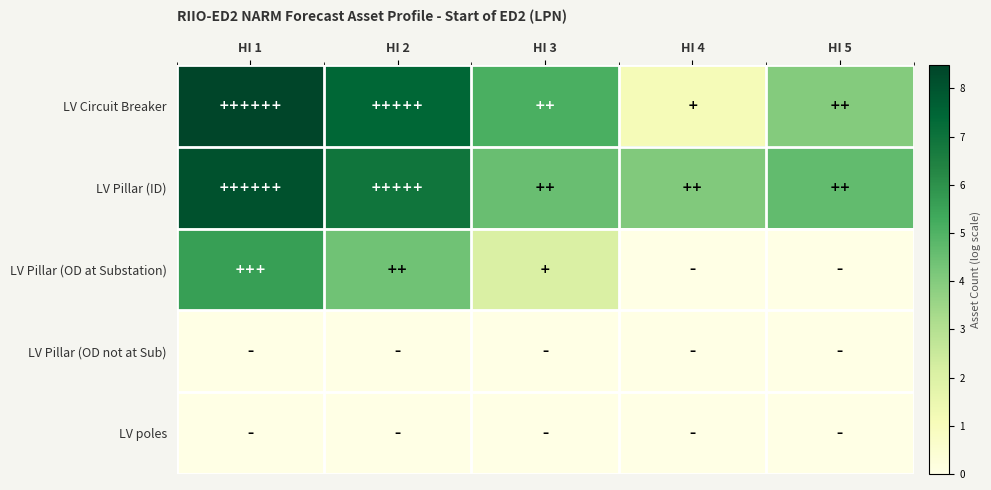

Rank the series by their maximum value, from lowest to highest.

LV Pillar (OD not at Sub), LV poles, LV Pillar (OD at Substation), LV Pillar (ID), LV Circuit Breaker